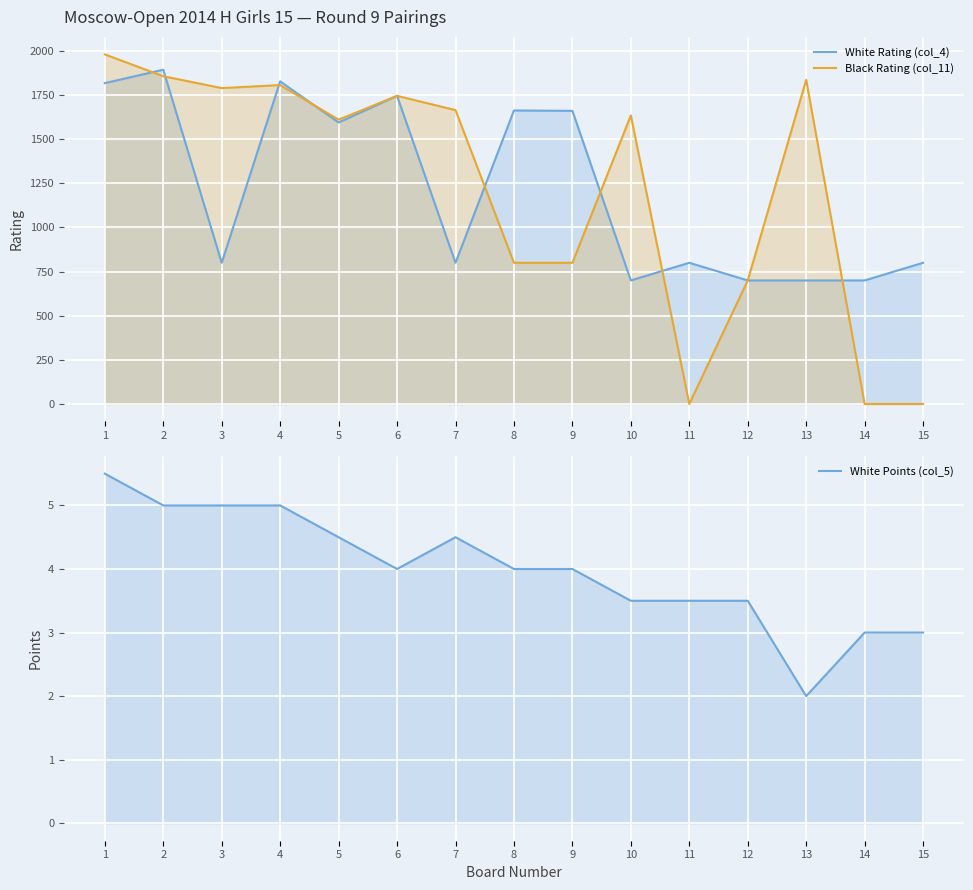

Between 4 and 15, which series saw the biggest shift?

Black Rating (col_11)